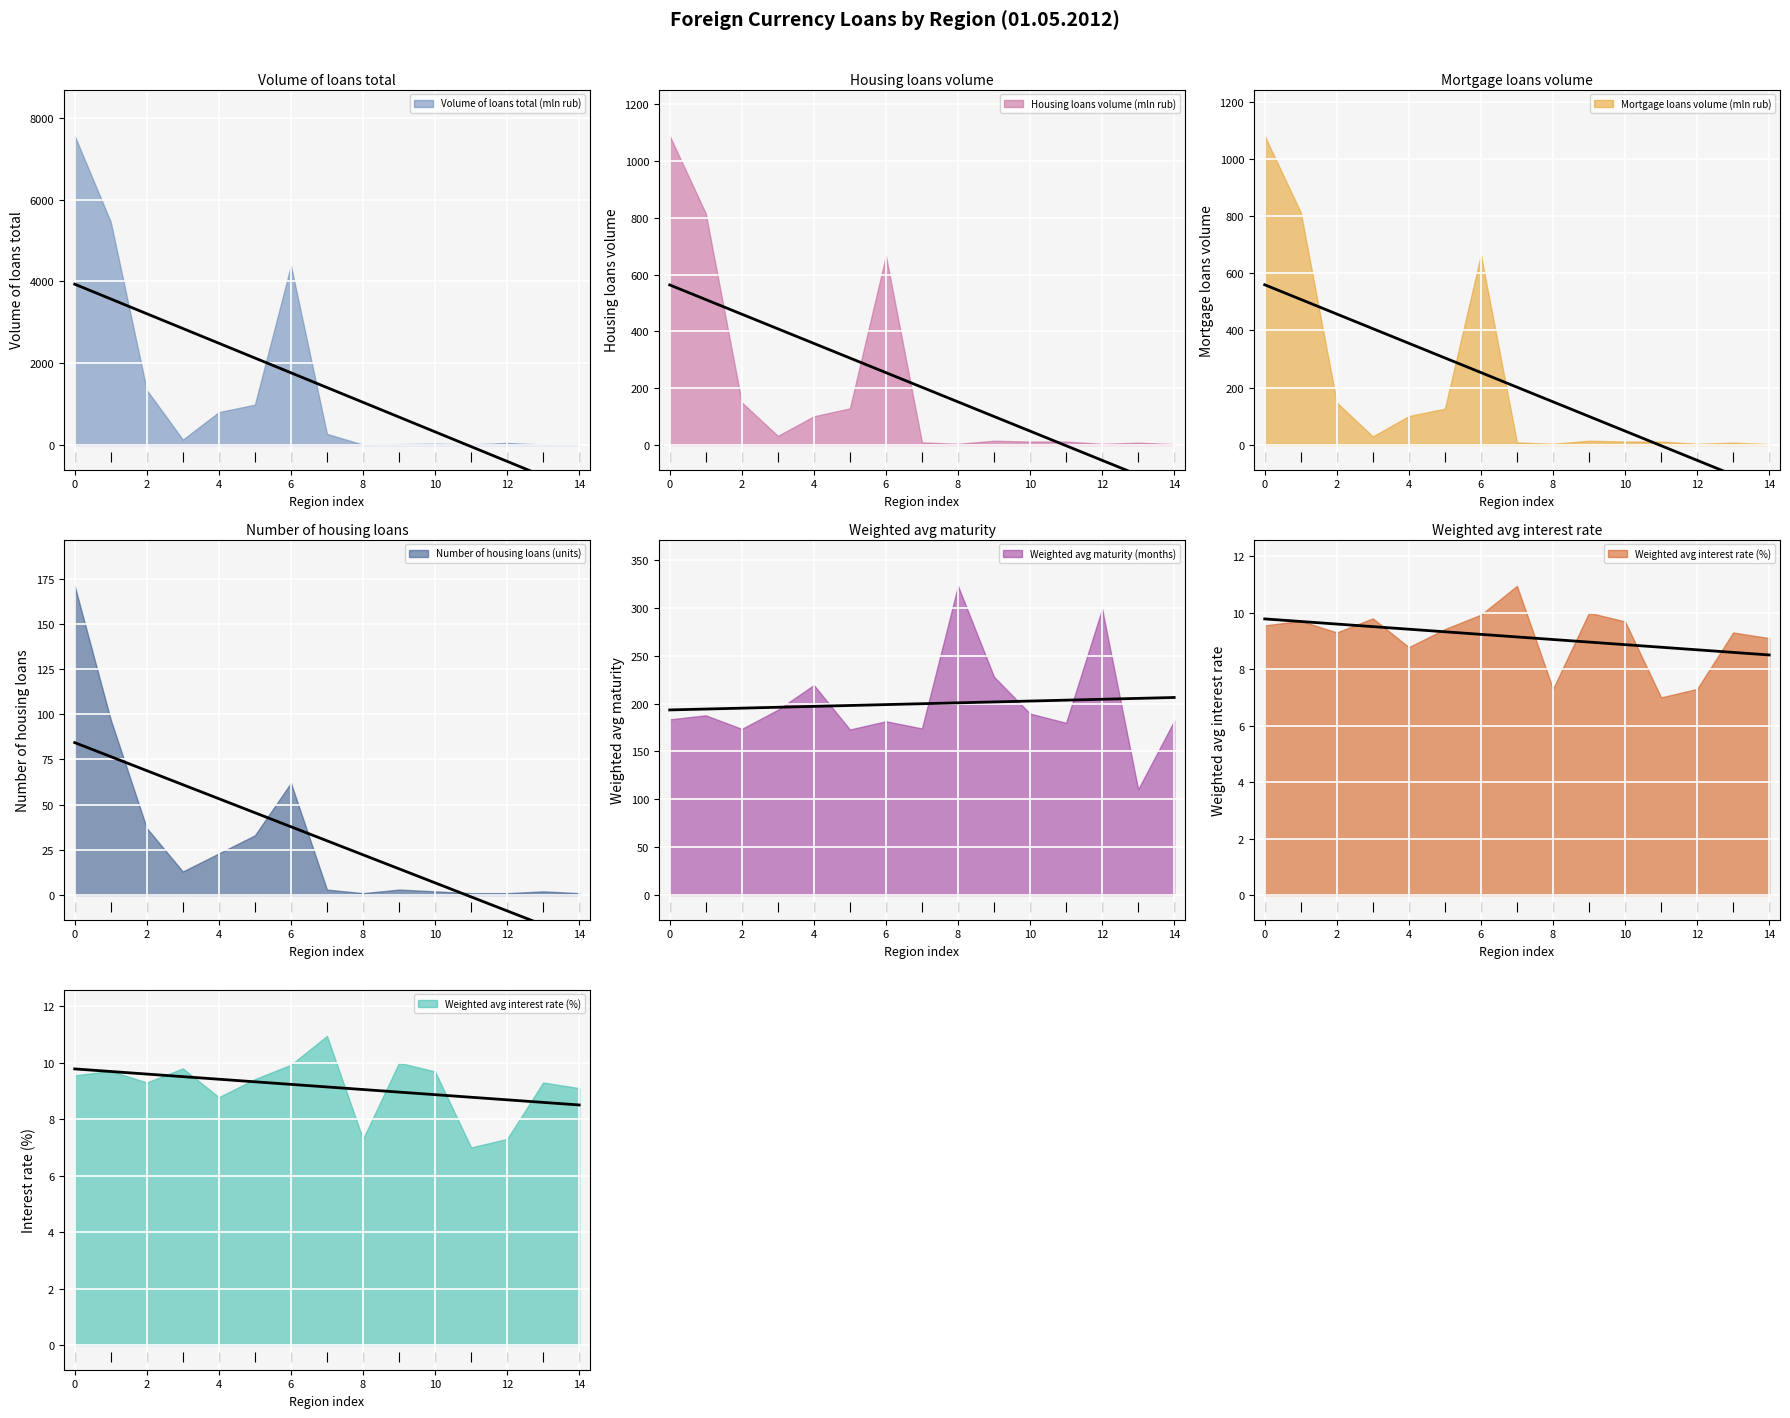

Is the value of Weighted avg maturity (months) at Vladimir Region greater than the value of Mortgage loans volume (mln rub) at NORTH-WESTERN FEDERAL DISTRICT?

No